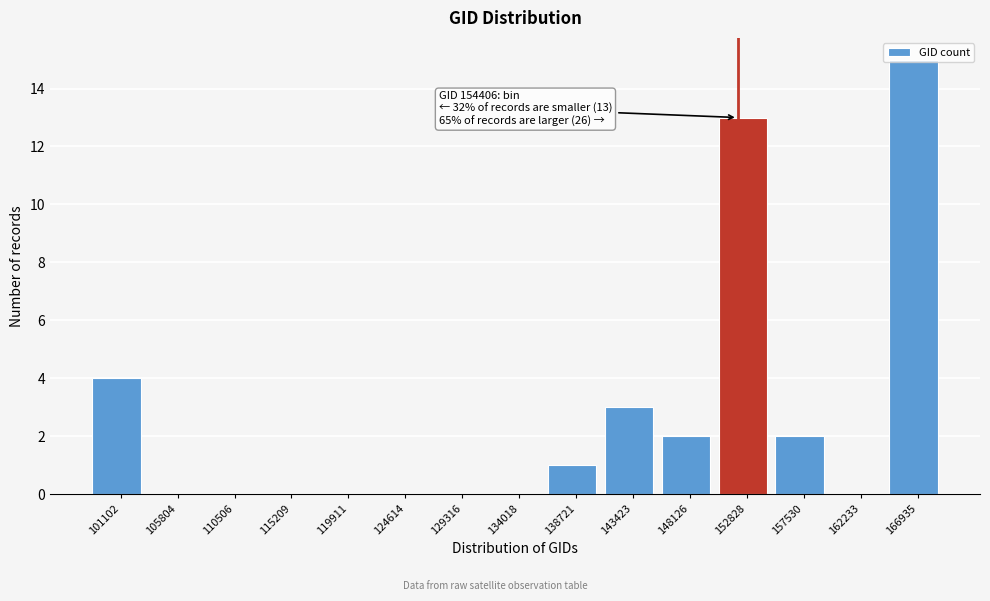

What is the sum of the values at 143423 and 110506?

3